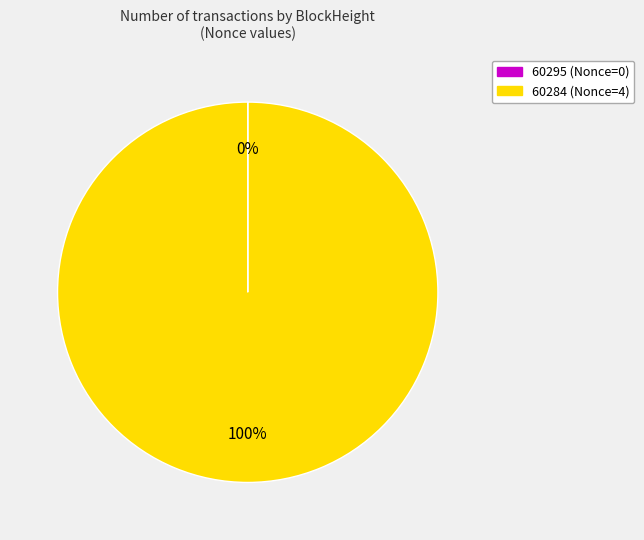

To the nearest percent, what portion does 60284 (Nonce=4) represent?

100%